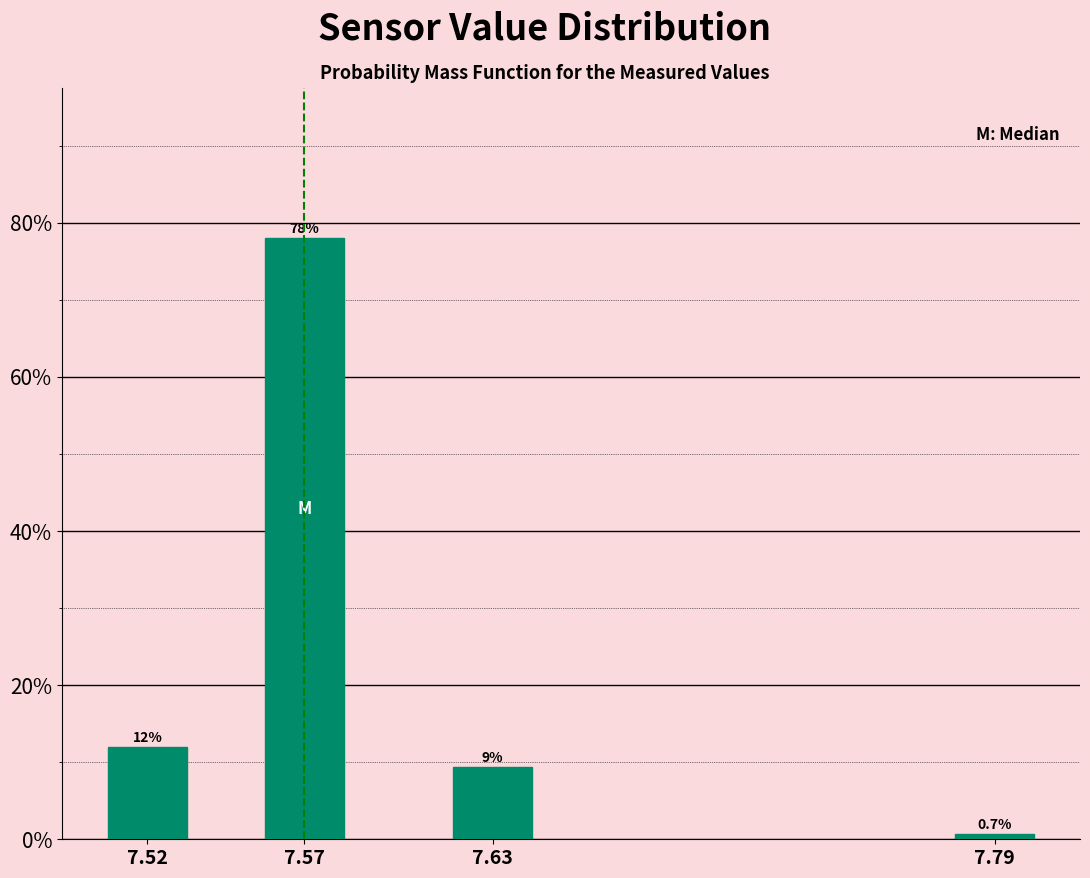

Reading left to right, what are all the values shown in this chart?

12.0	78.0	9.3	0.7